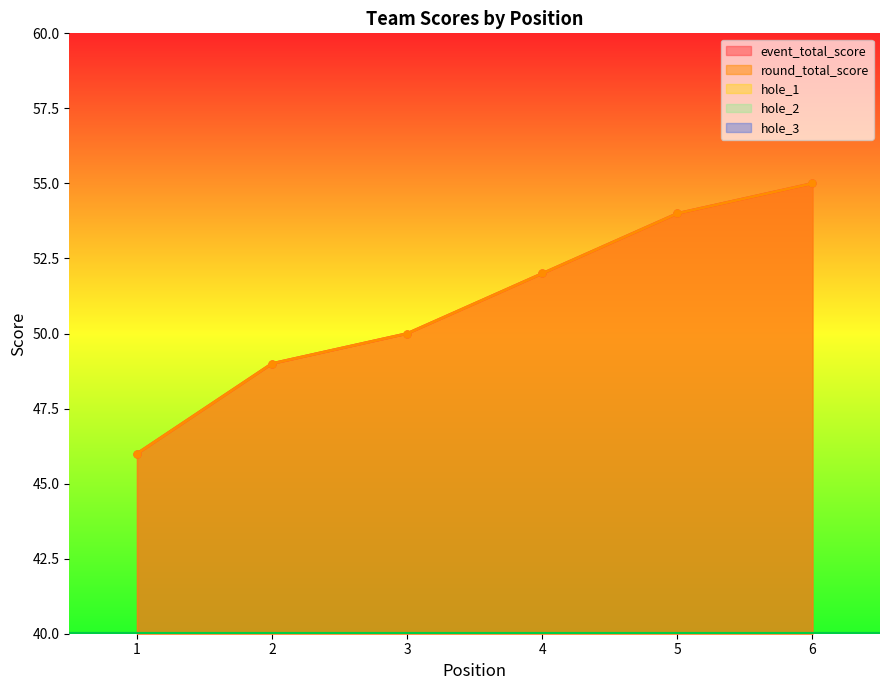

What is the difference between the maximum and minimum values in the hole_1 series?

1